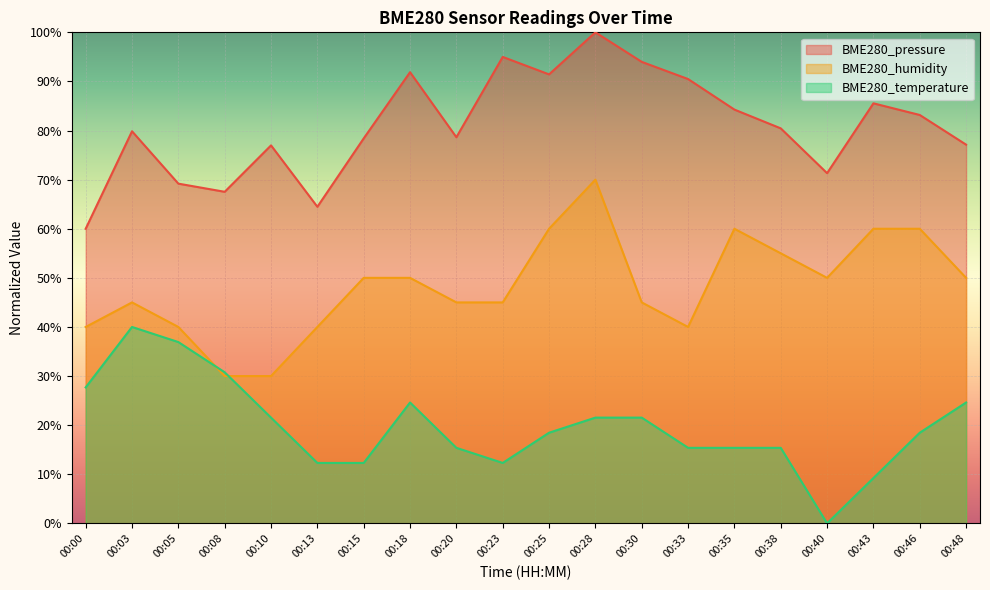

What is the value of the BME280_humidity point at the 7th from the left?

50.0